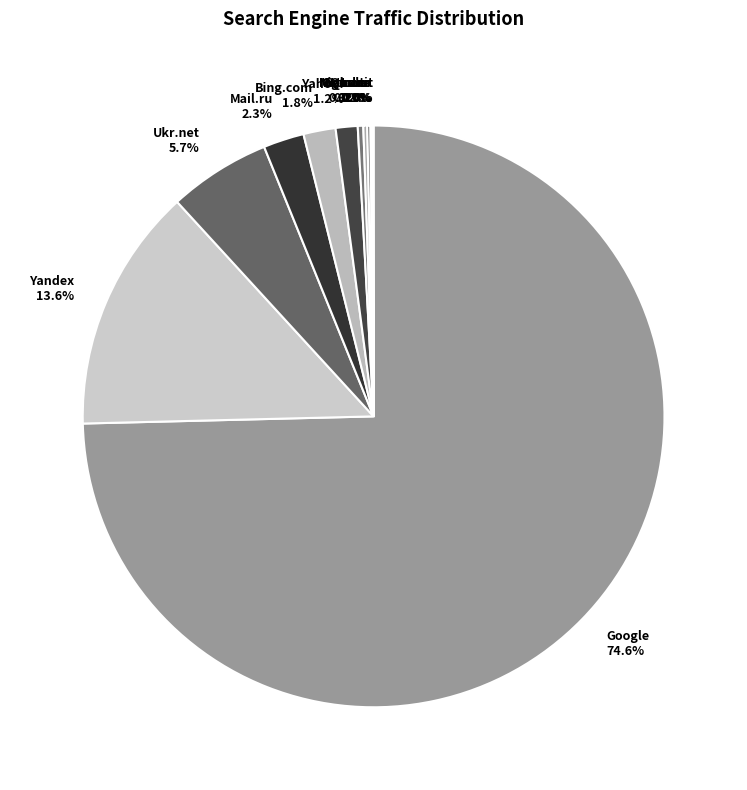

What is the largest slice in the pie chart?

Google